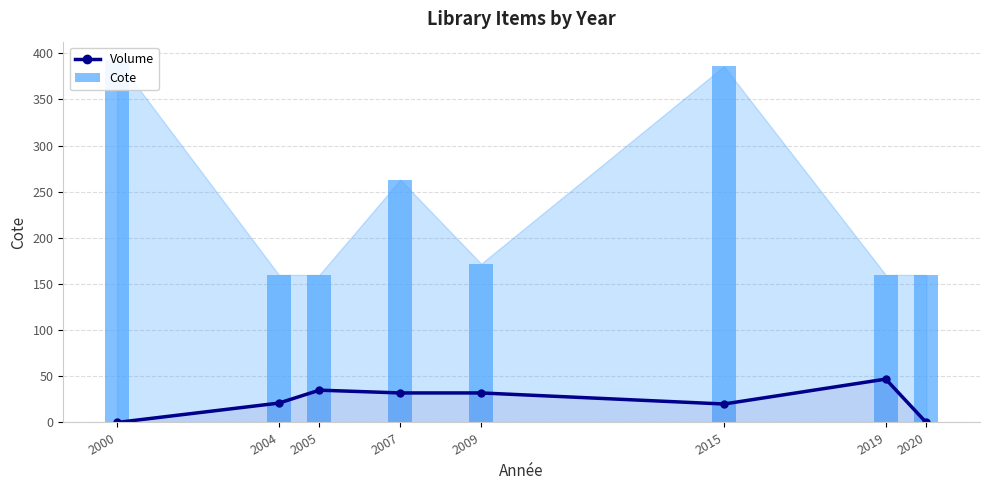

Rank the series by their average value, from lowest to highest.

Volume, Cote